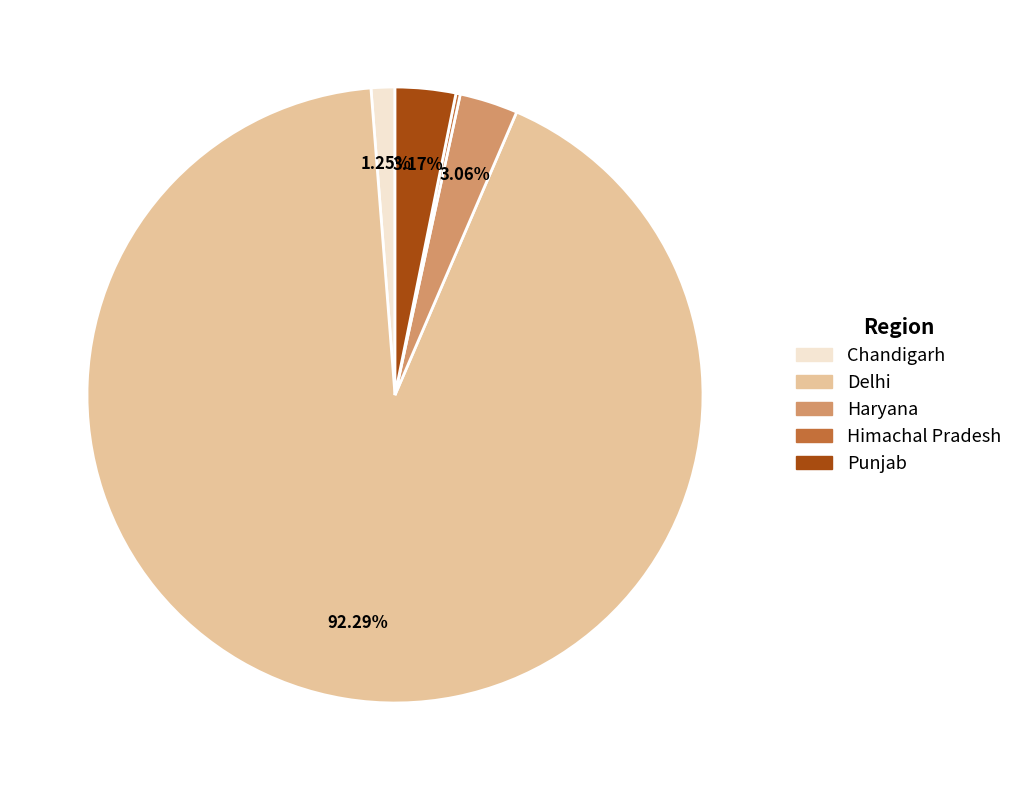

To the nearest percent, what portion does Haryana represent?

3%